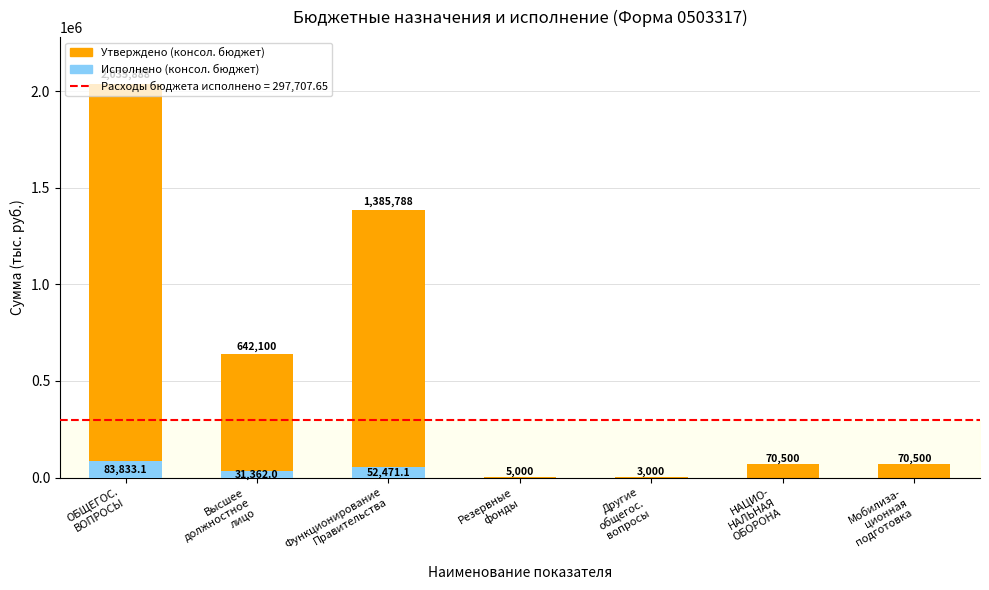

What is the difference between the maximum and minimum values in the Утверждено (консол. бюджет) series?

2032888.0